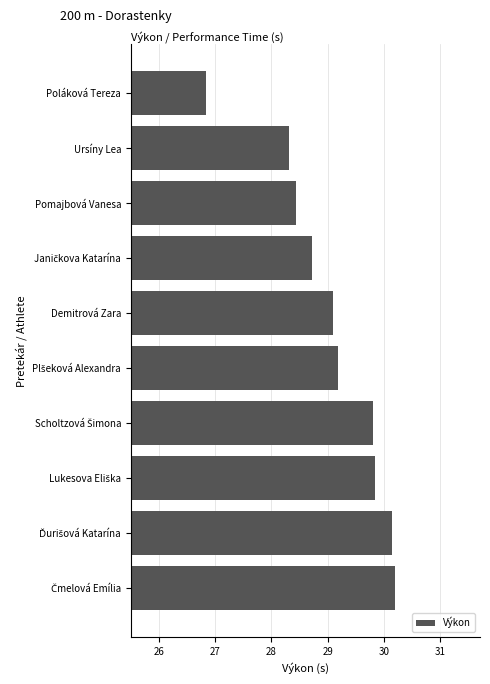

What is the label of the 5th bar from the top?

Demitrová Zara